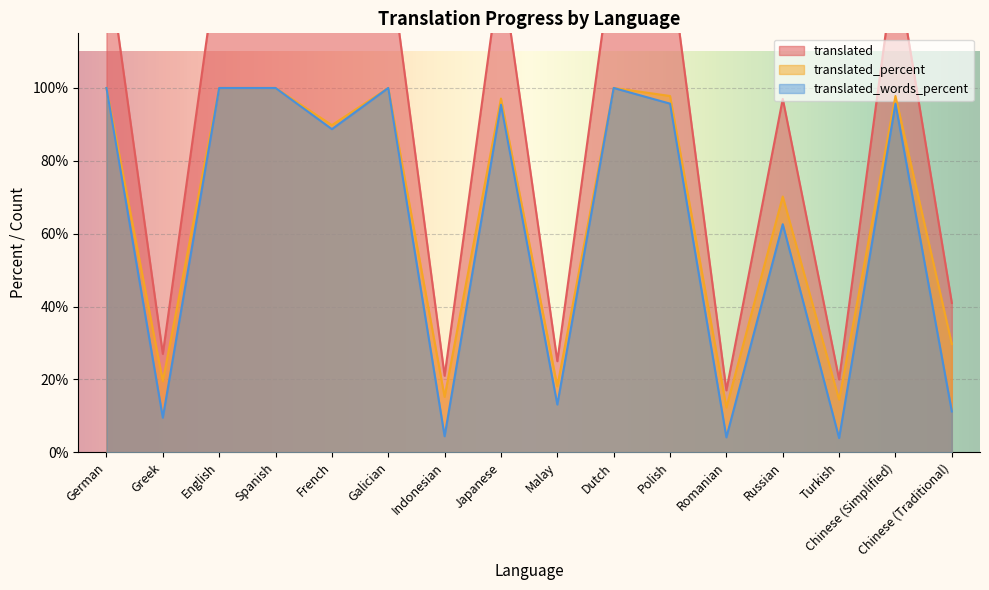

What is the total value across all series at Spanish?

338.0